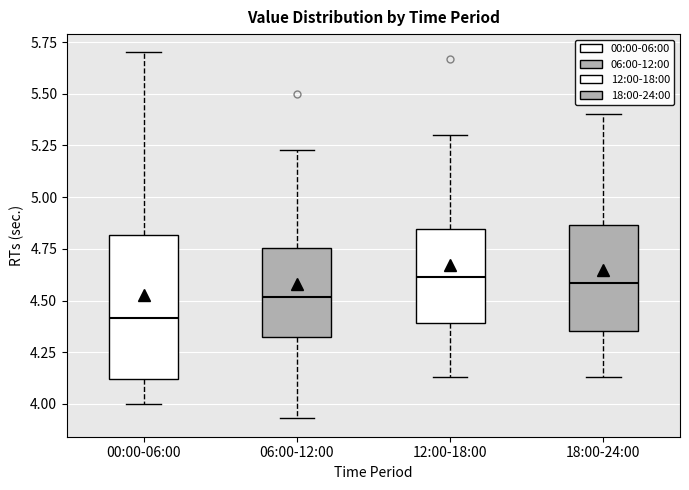

Comparing the boxes themselves (not the whiskers), which one is the tallest?

00:00-06:00